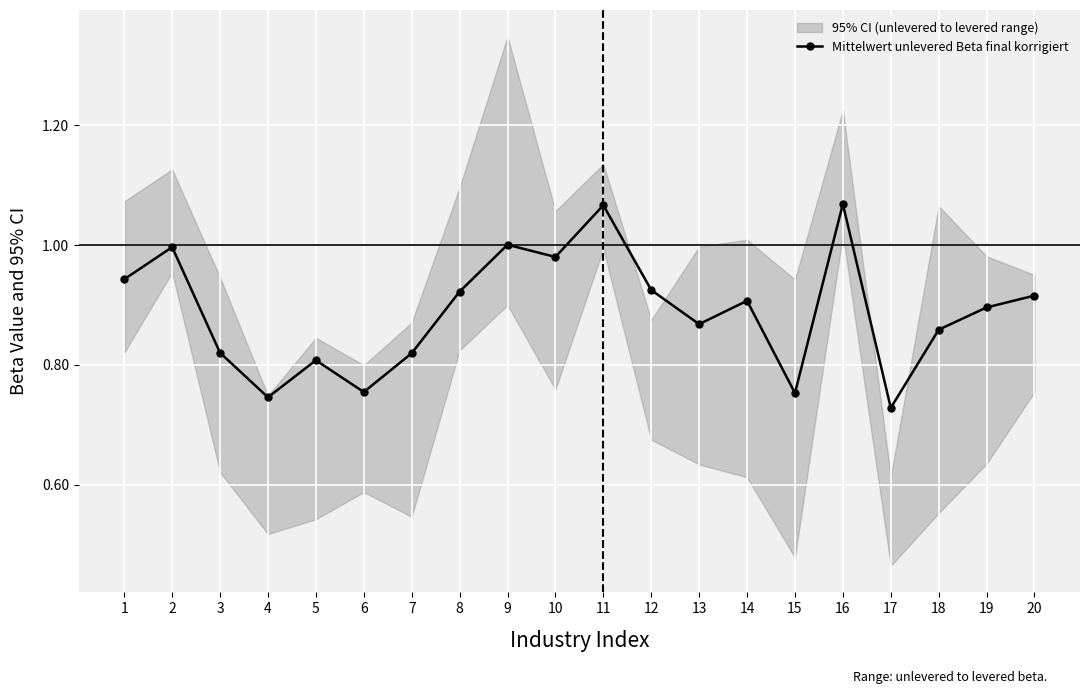

What is the difference between the values at 9 and 8?

0.1